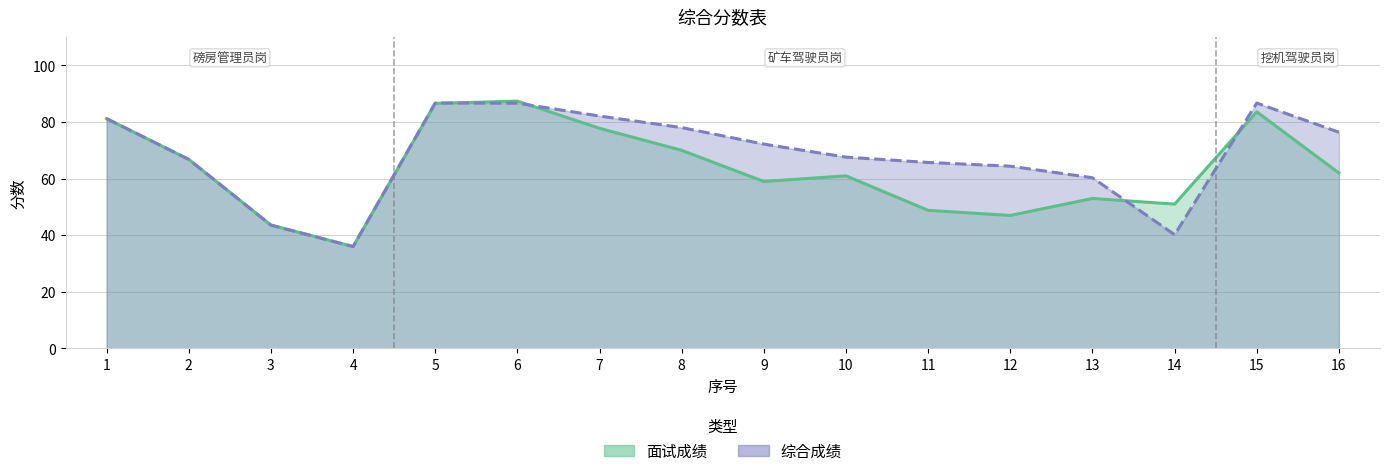

How many lines are shown in the chart?

2